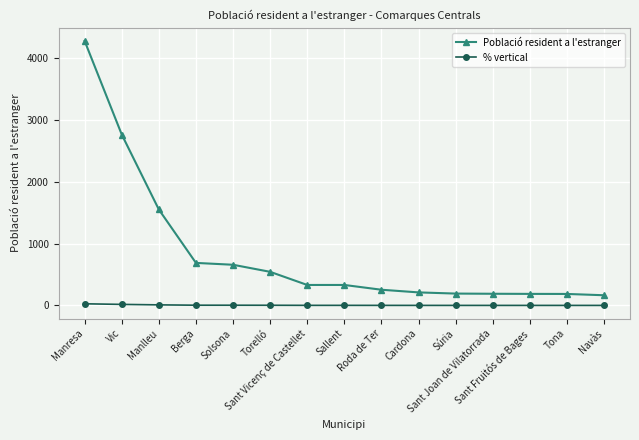

Which series changed the most between Manlleu and Sant Fruitós de Bages?

Població resident a l'estranger